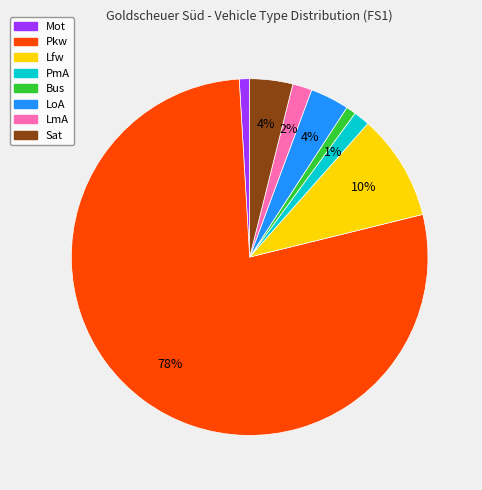

Is there a majority slice in this chart?

Yes